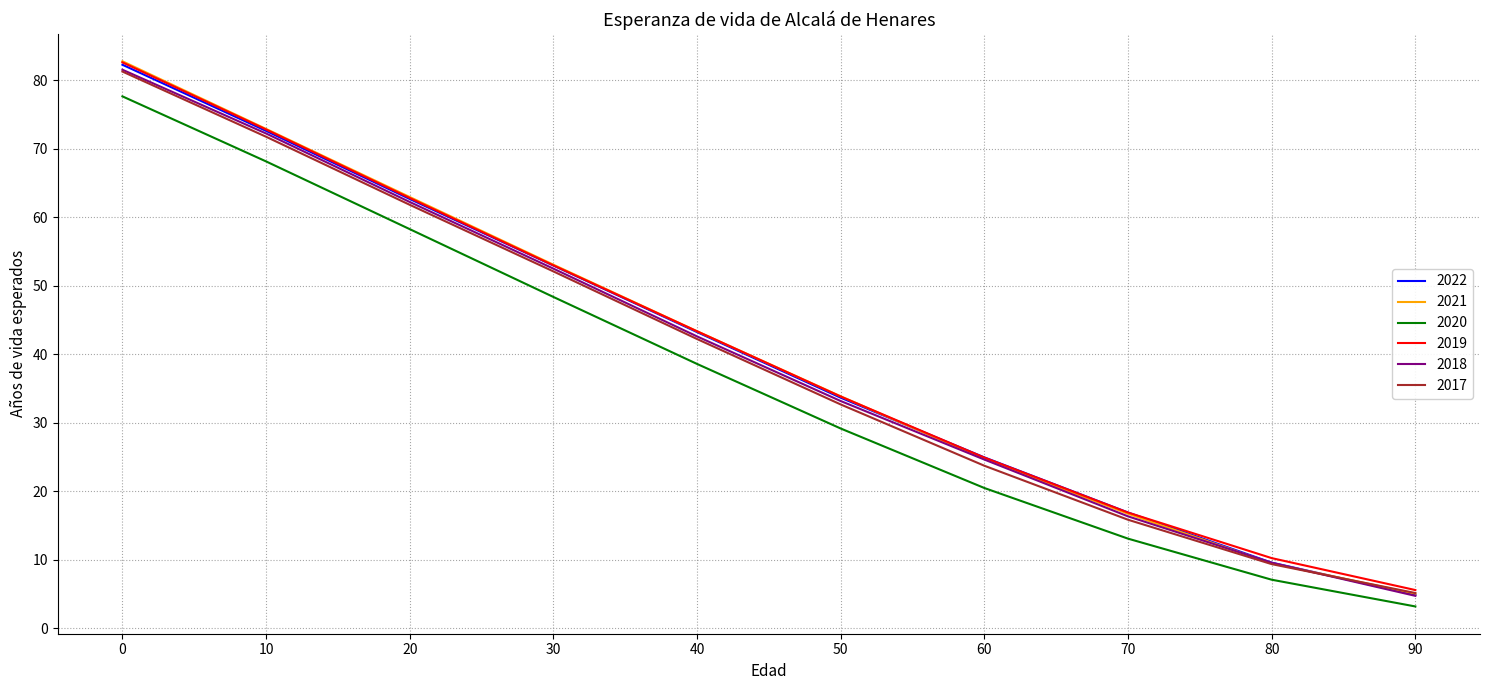

Reading left to right, extract all data points from this chart.

2022: 0=82.3	10=72.6	20=62.7	30=53.0	40=43.2	50=33.7	60=24.9	70=16.9	80=9.6	90=4.9
2021: 0=82.8	10=72.9	20=63.0	30=53.1	40=43.4	50=33.9	60=24.7	70=16.7	80=9.5	90=5.0
2020: 0=77.7	10=68.2	20=58.3	30=48.4	40=38.6	50=29.2	60=20.5	70=13.1	80=7.1	90=3.2
2019: 0=82.6	10=72.8	20=62.8	30=53.0	40=43.4	50=33.8	60=24.9	70=16.9	80=10.2	90=5.6
2018: 0=81.5	10=72.2	20=62.2	30=52.5	40=42.6	50=33.2	60=24.6	70=16.3	80=9.6	90=4.7
2017: 0=81.3	10=71.8	20=61.8	30=52.1	40=42.2	50=32.7	60=23.7	70=15.8	80=9.4	90=5.1